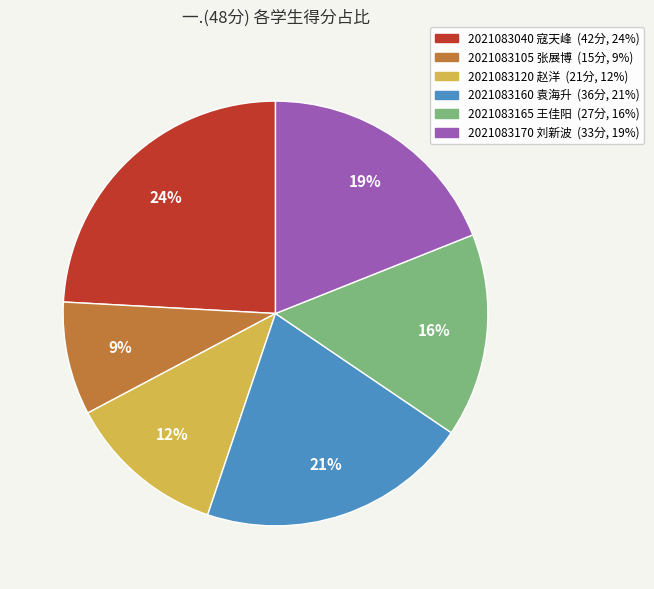

How many segments does this pie chart have?

6